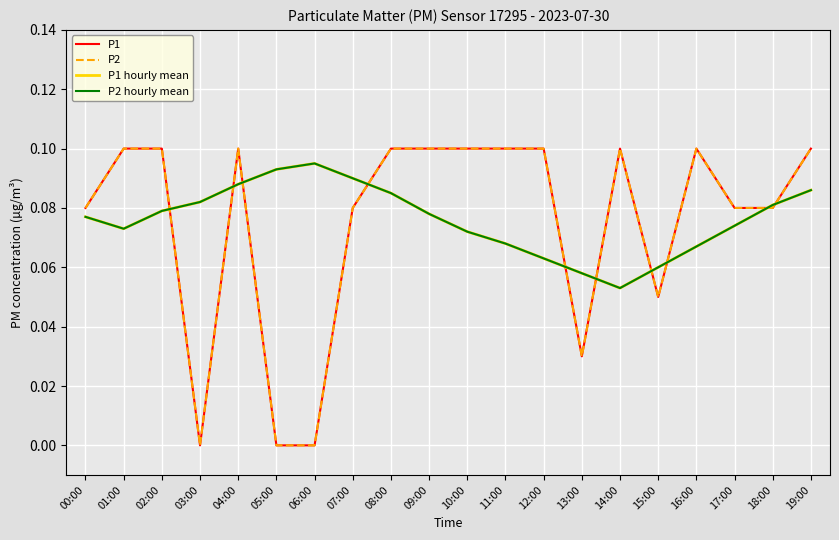

At which label does P2 reach its minimum?

03:00